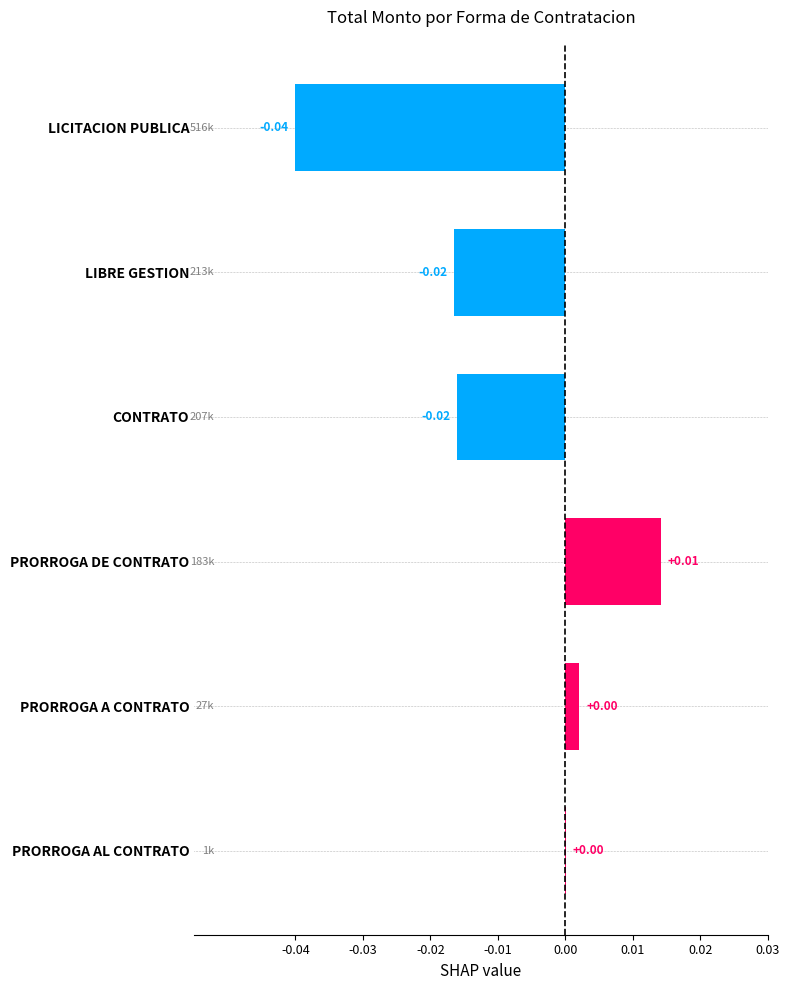

Which has a higher value, PRORROGA DE CONTRATO or PRORROGA AL CONTRATO?

PRORROGA DE CONTRATO